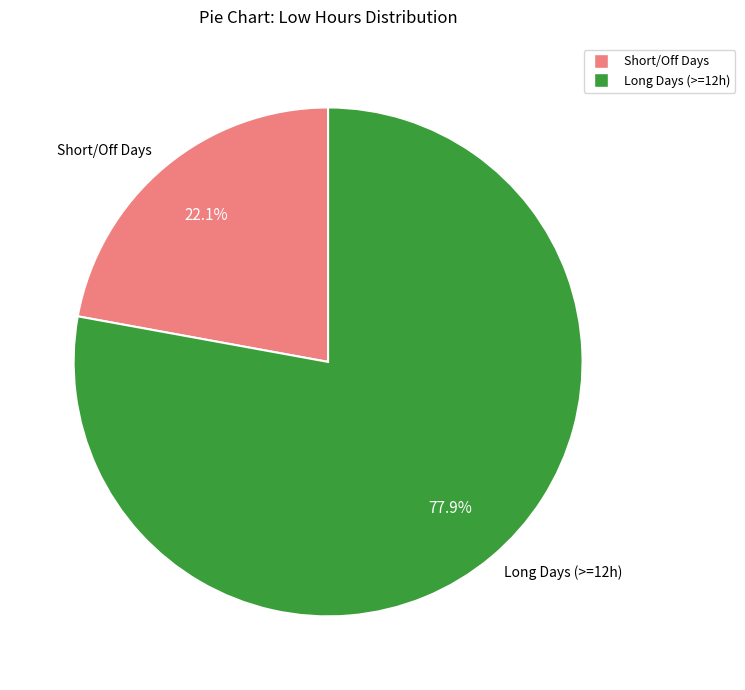

Which category has the biggest portion of the pie?

Long Days (>=12h)